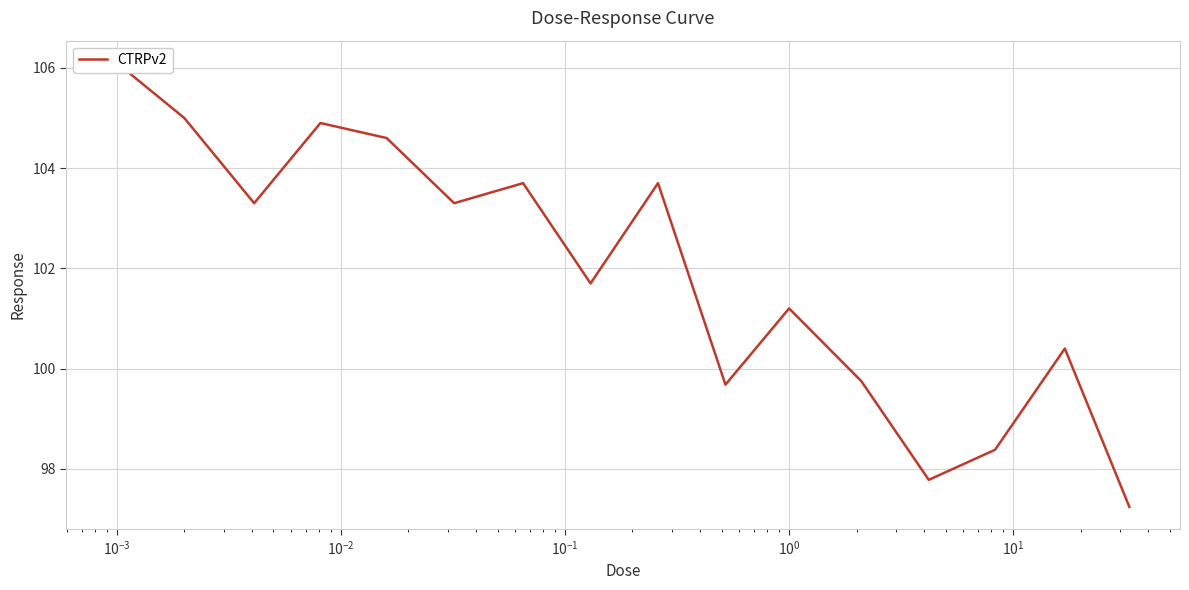

How many points are lower than both their immediate neighbors (excluding endpoints)?

5